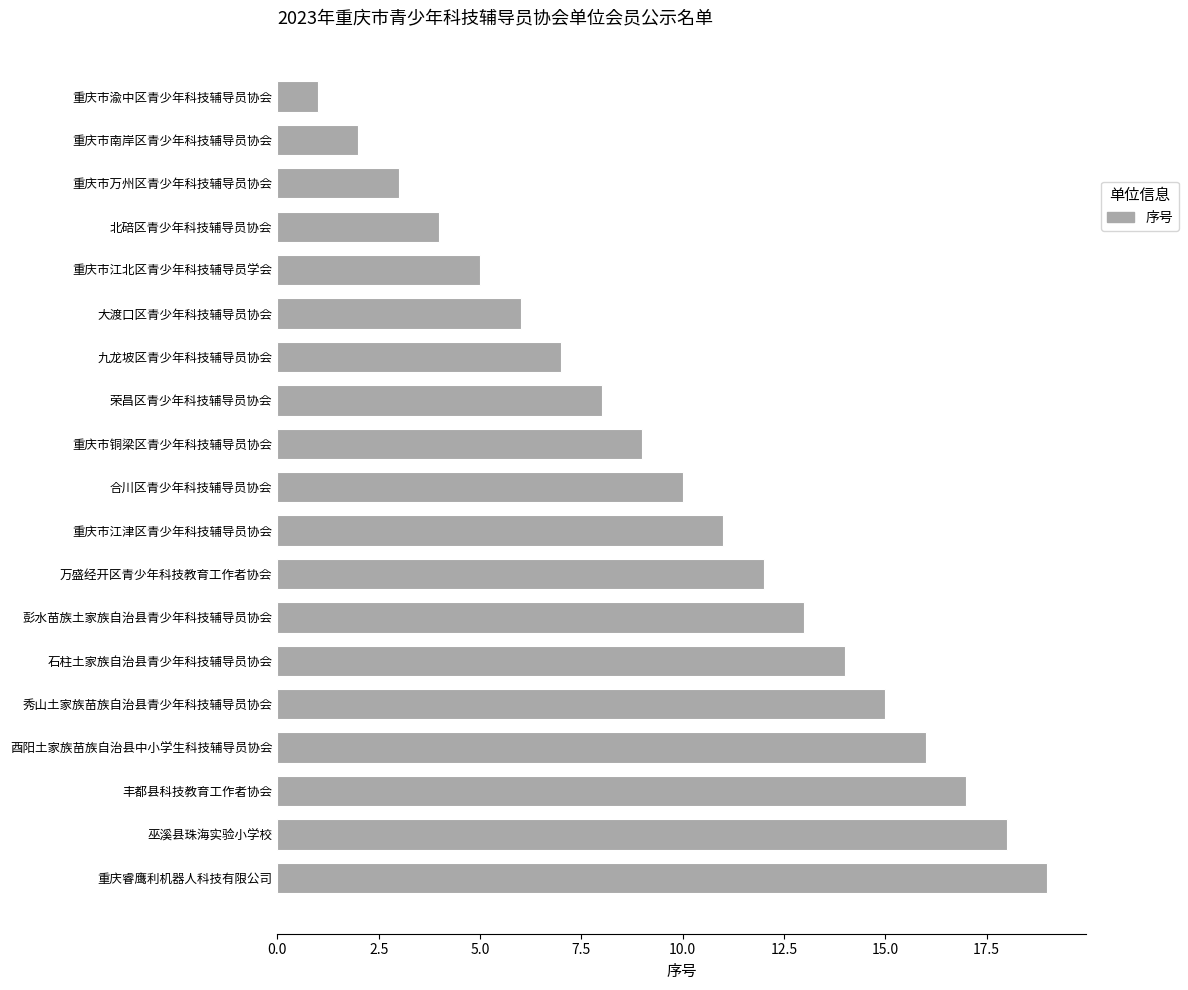

At which category does the chart reach its peak across all series?

重庆睿鹰利机器人科技有限公司